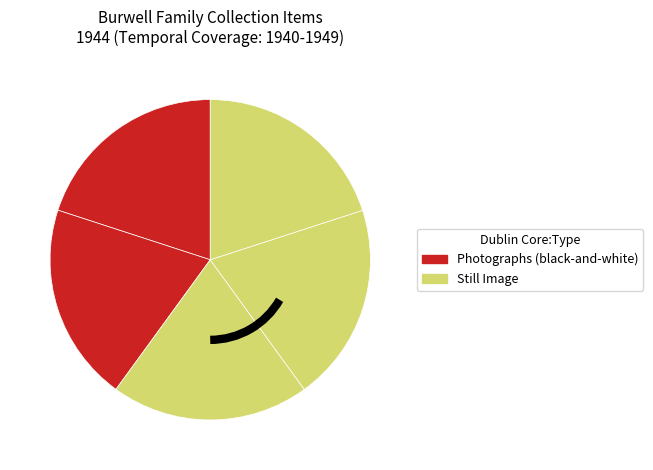

Count the number of slices in the pie.

5